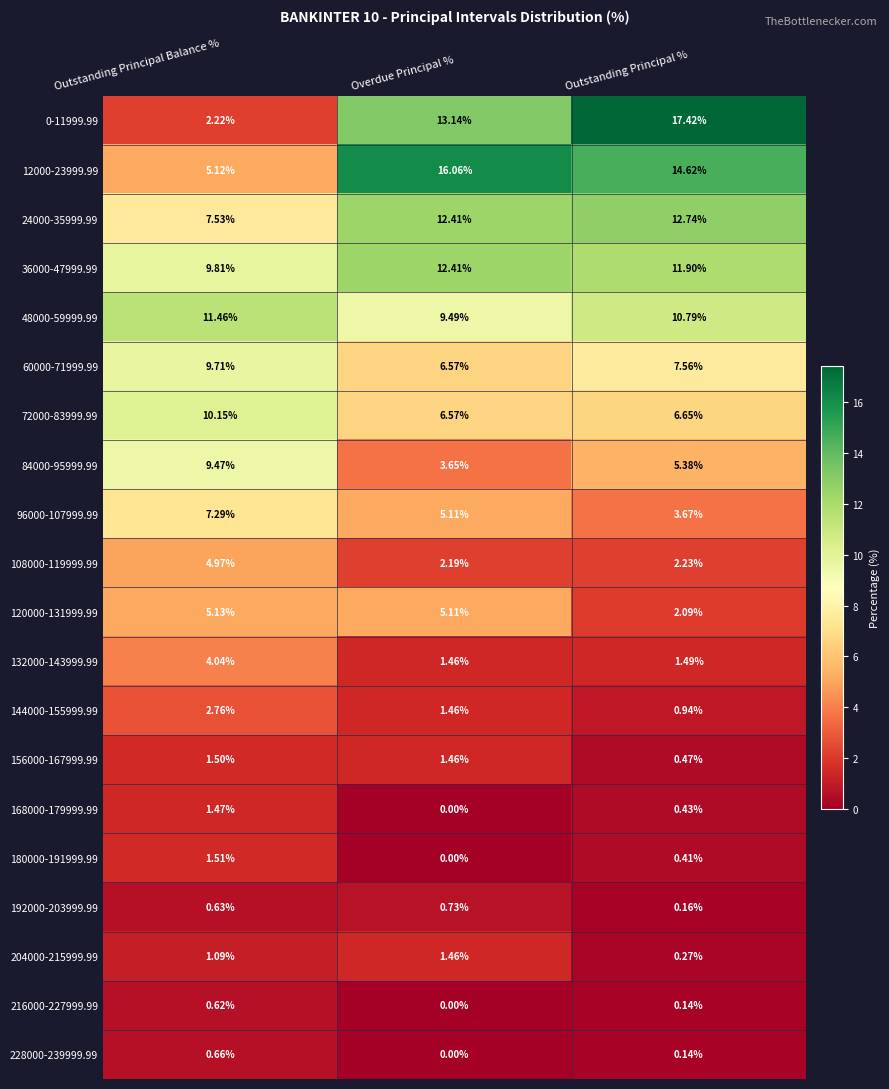

At how many categories does at least one series exceed 5?

3